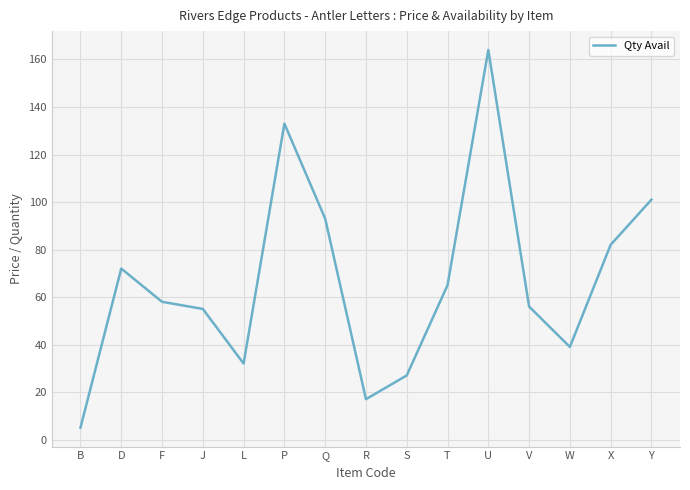

Which label corresponds to the smallest value in the chart?

B